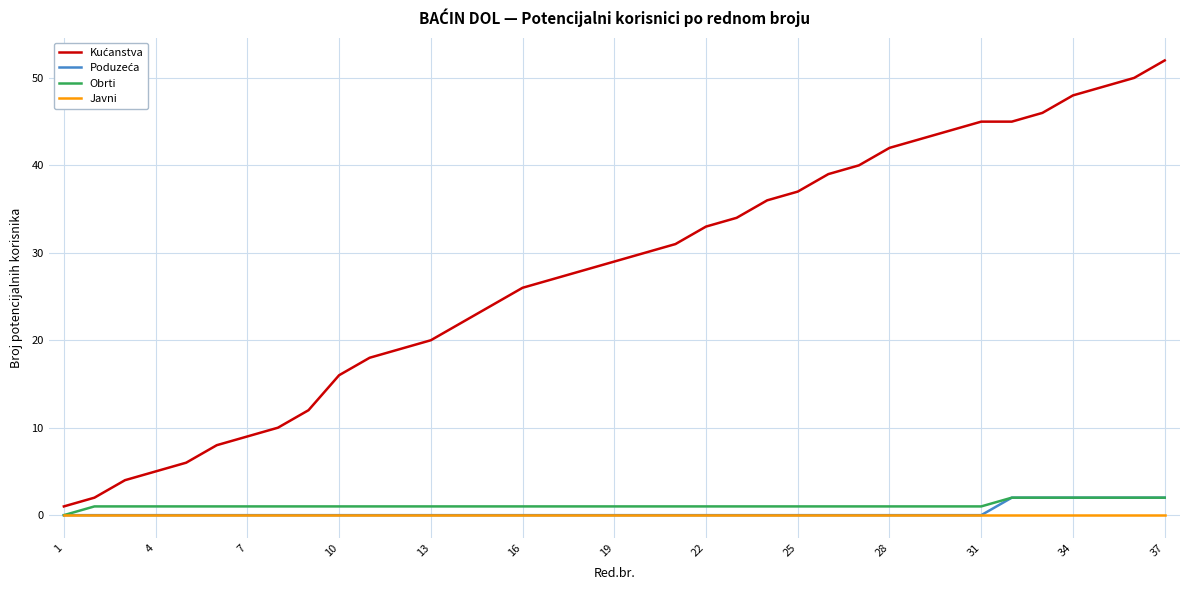

What is the maximum value shown in the chart?

52